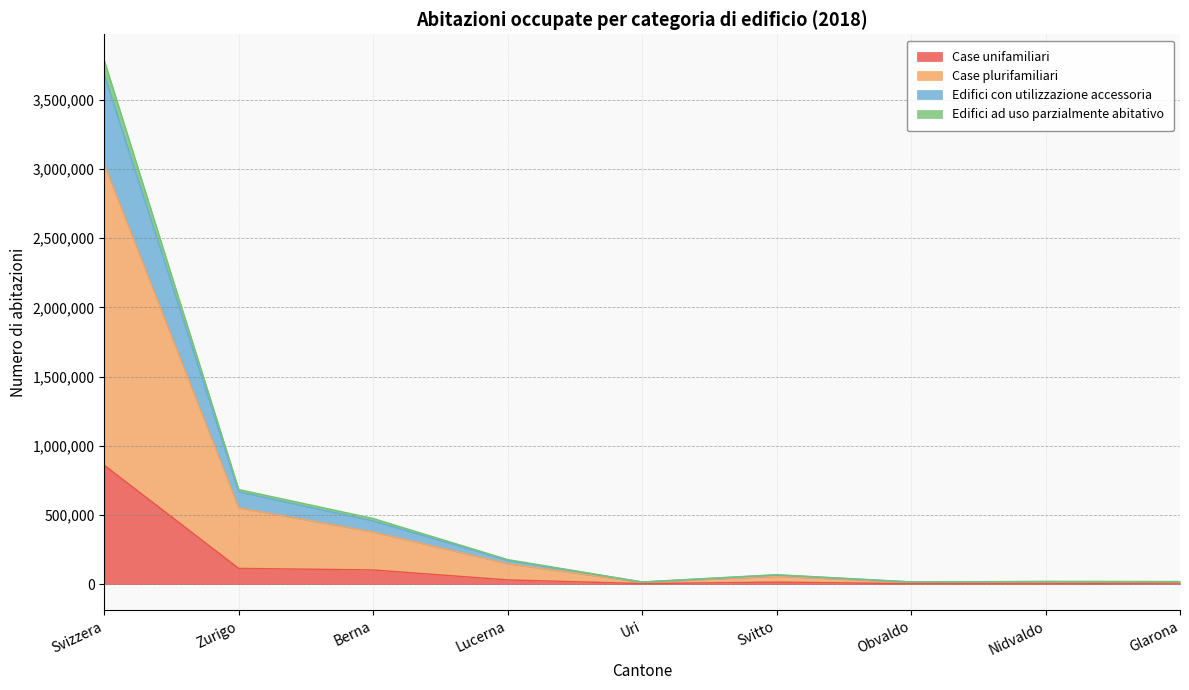

At which category is the sum across all series the highest?

Svizzera